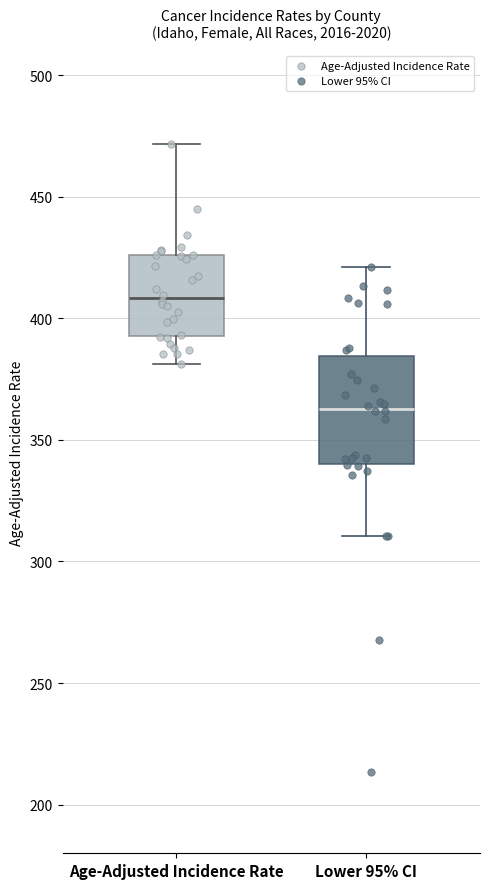

Comparing the boxes themselves (not the whiskers), which one is the tallest?

Lower 95% CI